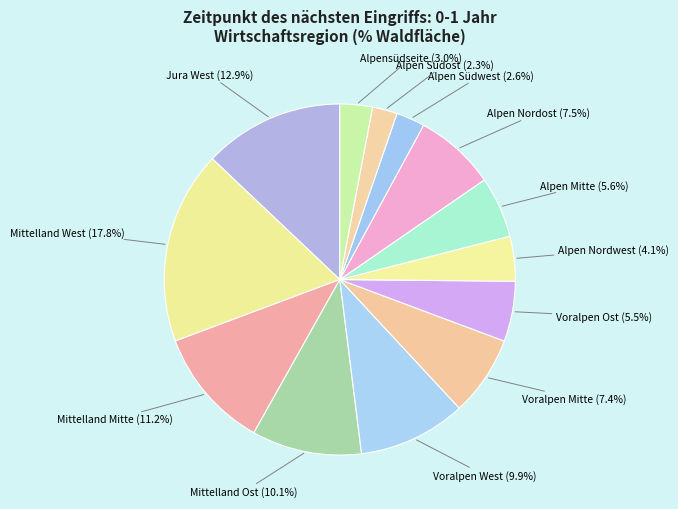

How many slices are in this pie chart?

13